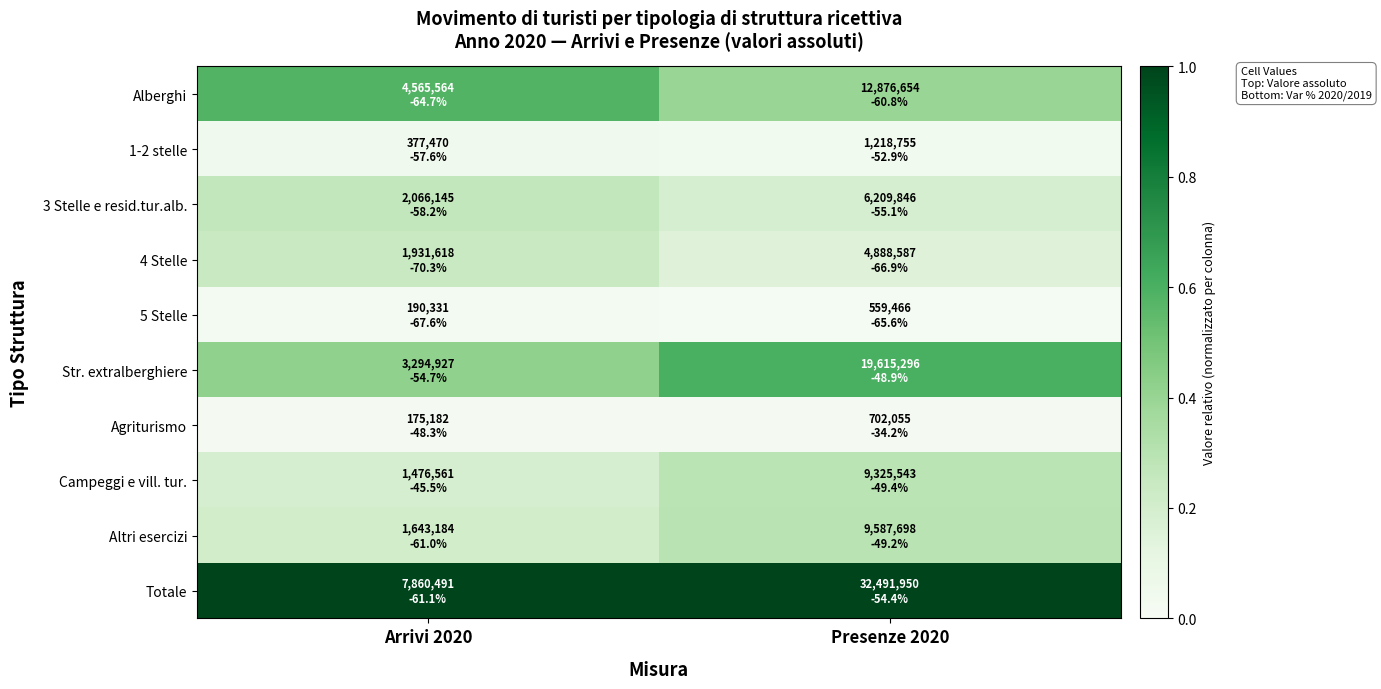

How many series are shown in this chart?

10